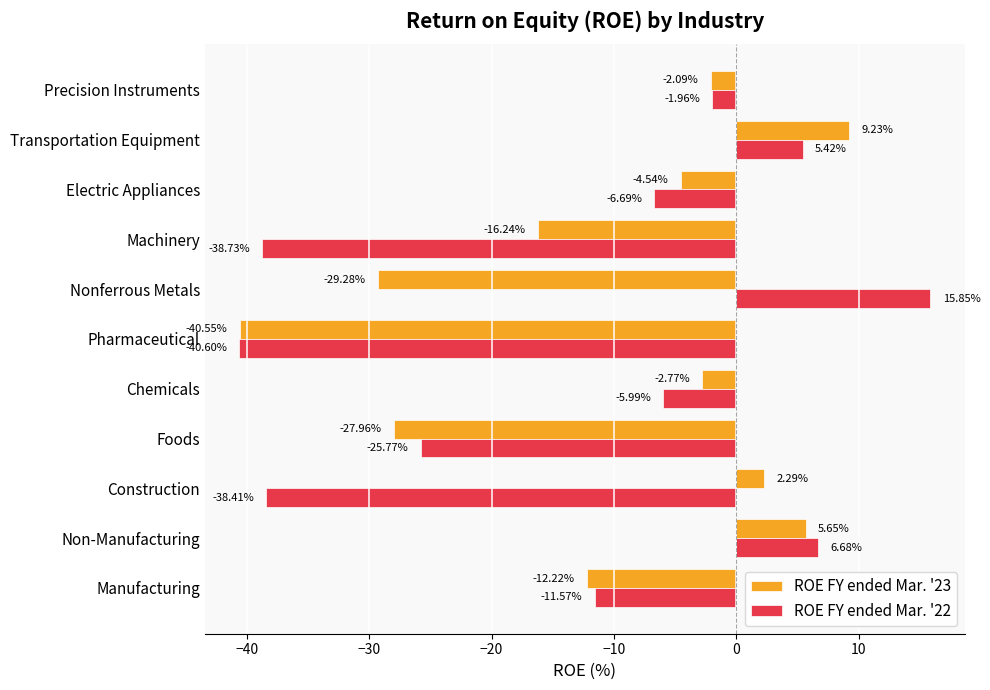

List the labels in order of ROE FY ended Mar. '22 value, smallest first.

Pharmaceutical, Machinery, Construction, Foods, Manufacturing, Electric Appliances, Chemicals, Precision Instruments, Transportation Equipment, Non-Manufacturing, Nonferrous Metals